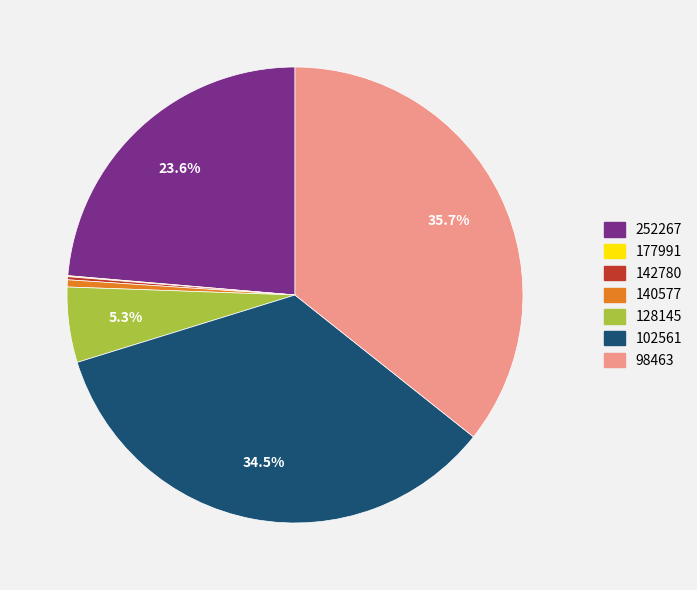

Between 98463 and 252267, which is larger?

98463